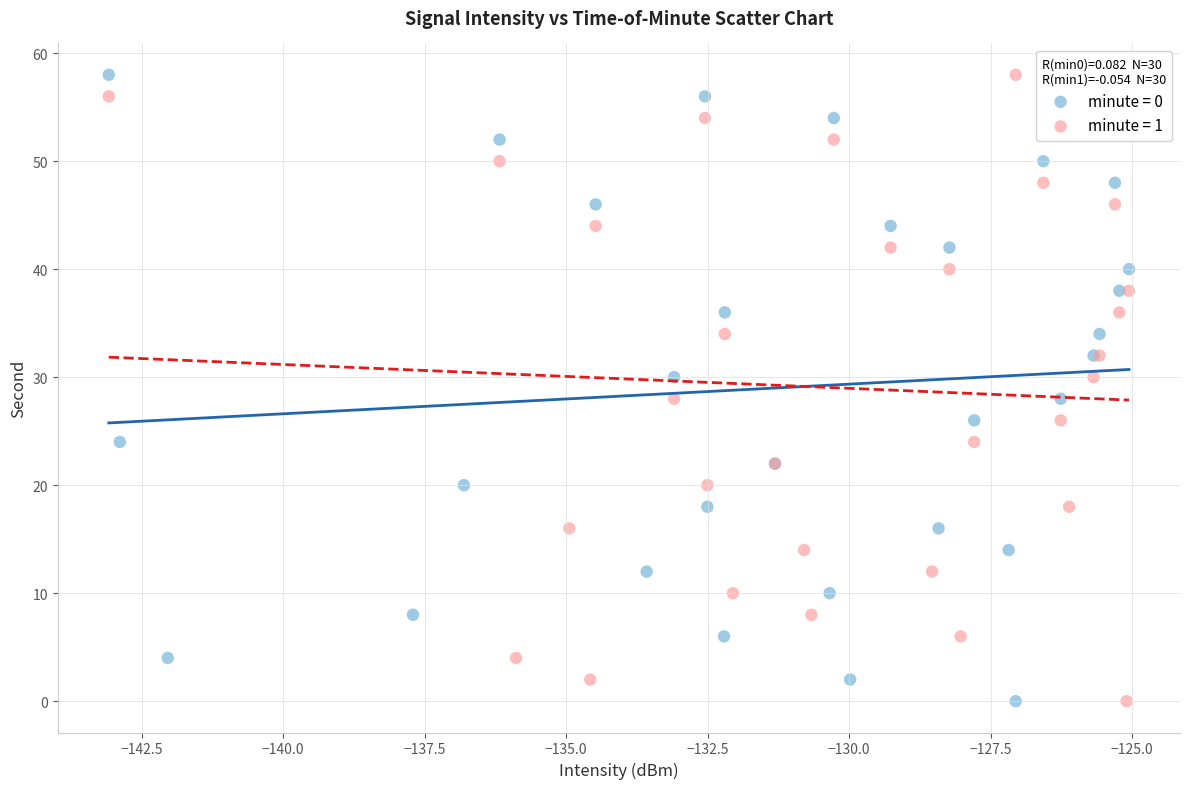

What are all the series names shown in the legend?

minute = 0, minute = 1